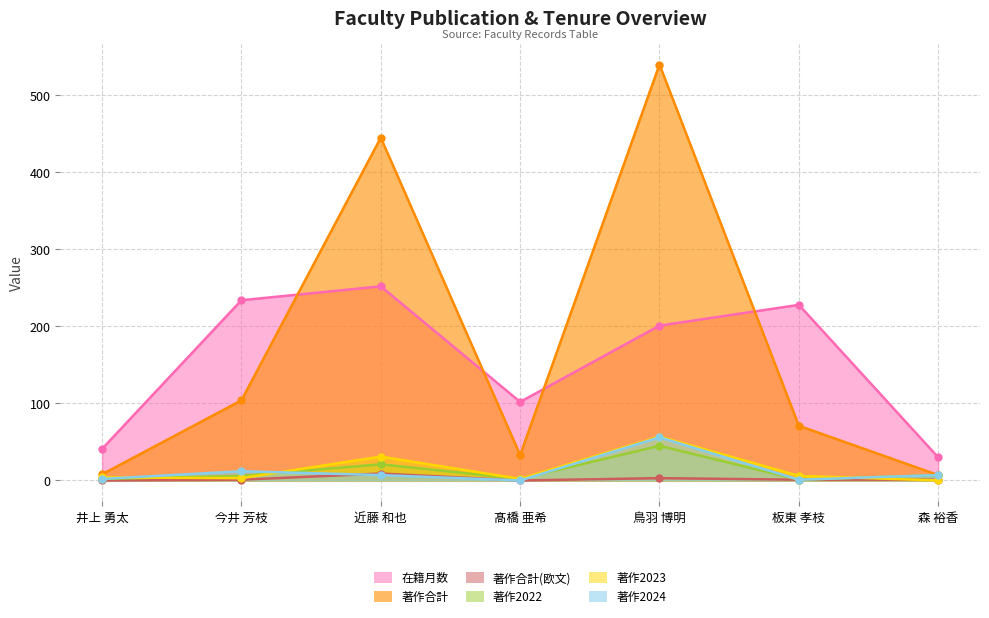

At which category is the sum across all series the highest?

鳥羽 博明